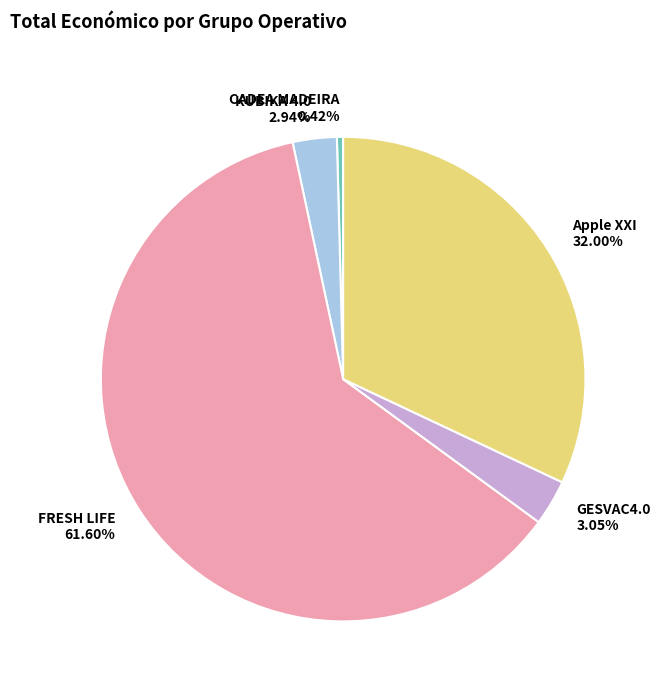

Count the number of slices in the pie.

5